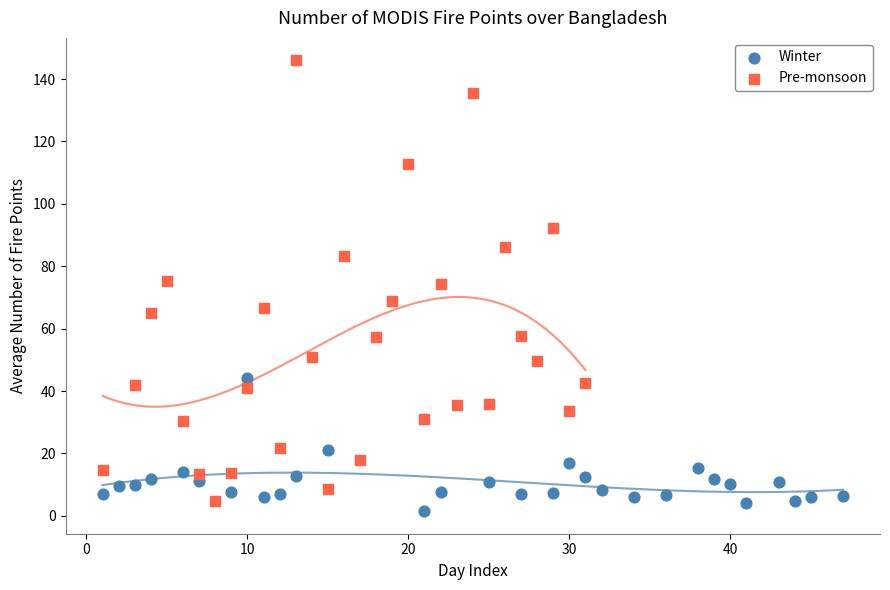

Which series has the widest spread of Y values?

Pre-monsoon